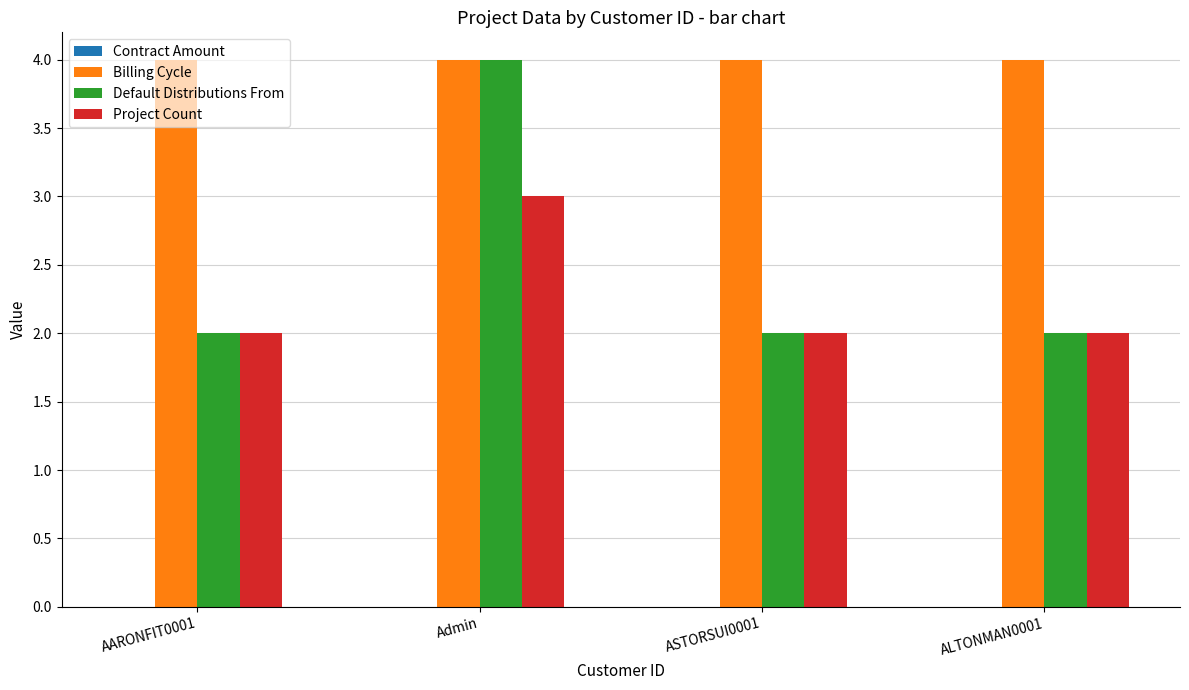

What is the maximum value shown in the chart?

4